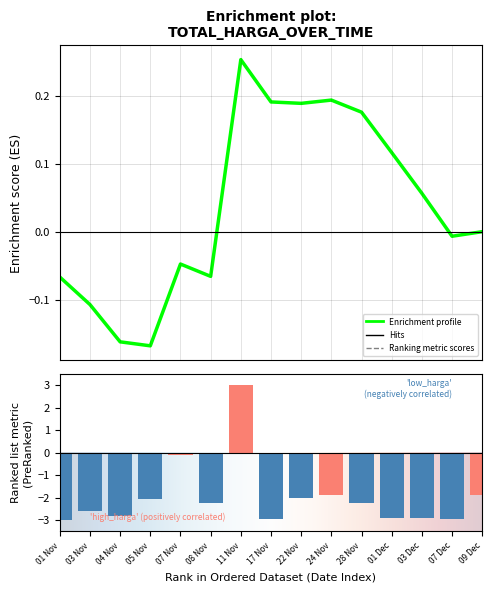

What value does the data have at 04 Nov?

-2.8